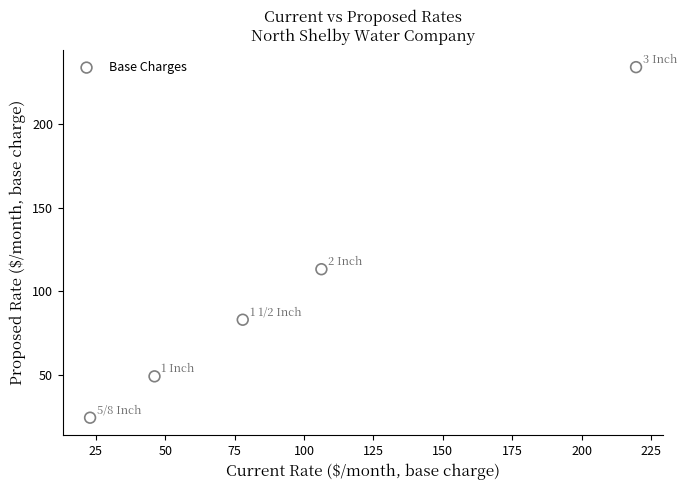

What is the average Y value?

100.7